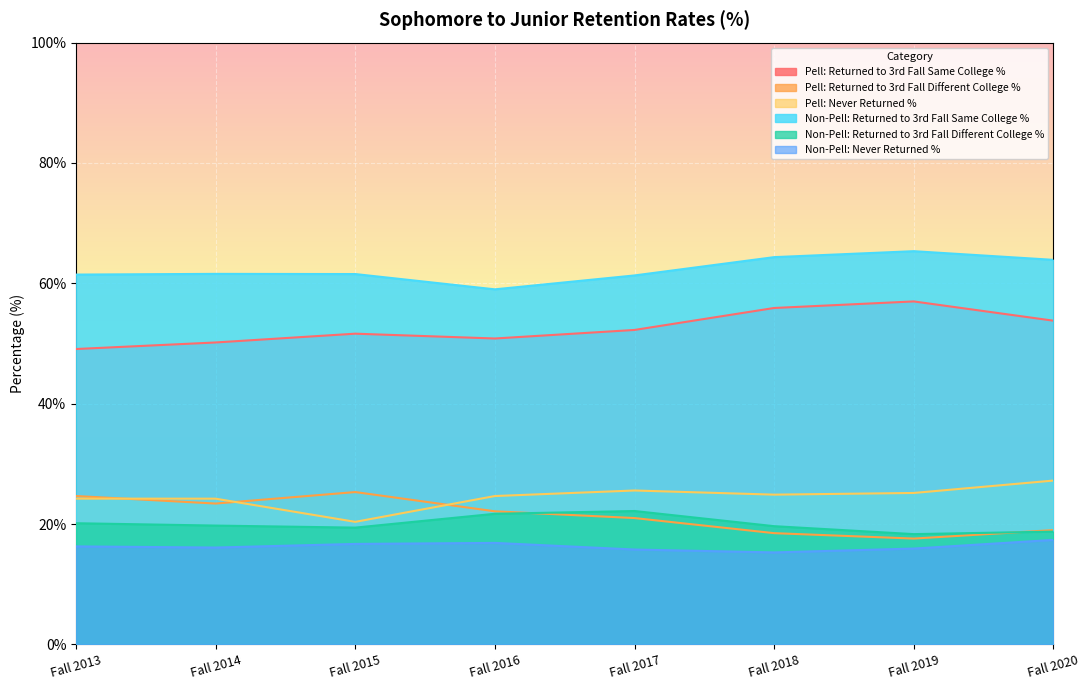

The value of Non-Pell: Never Returned % at Fall 2015 is 16.7. True or false?

True